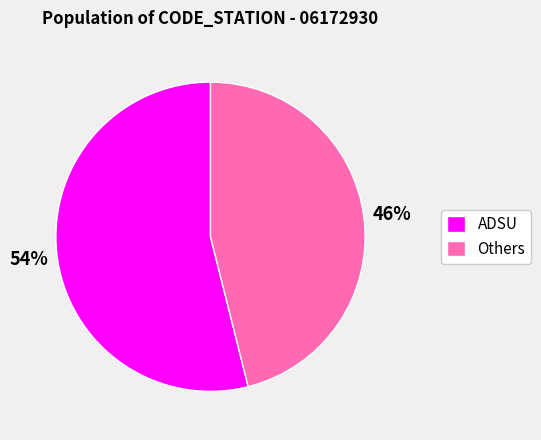

What is the largest slice in the pie chart?

ADSU